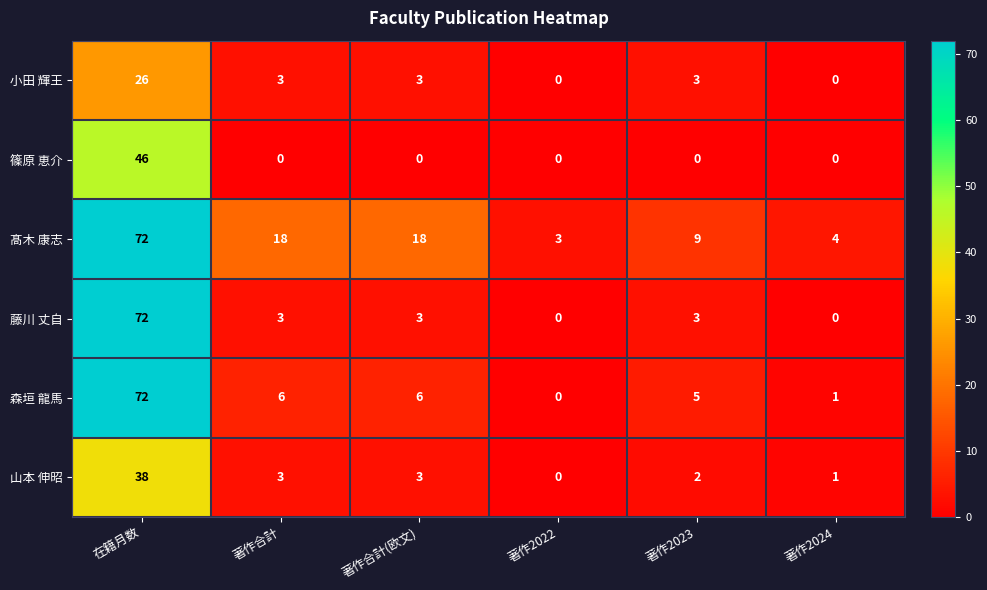

At which label does 山本 伸昭 first exceed 3?

在籍月数